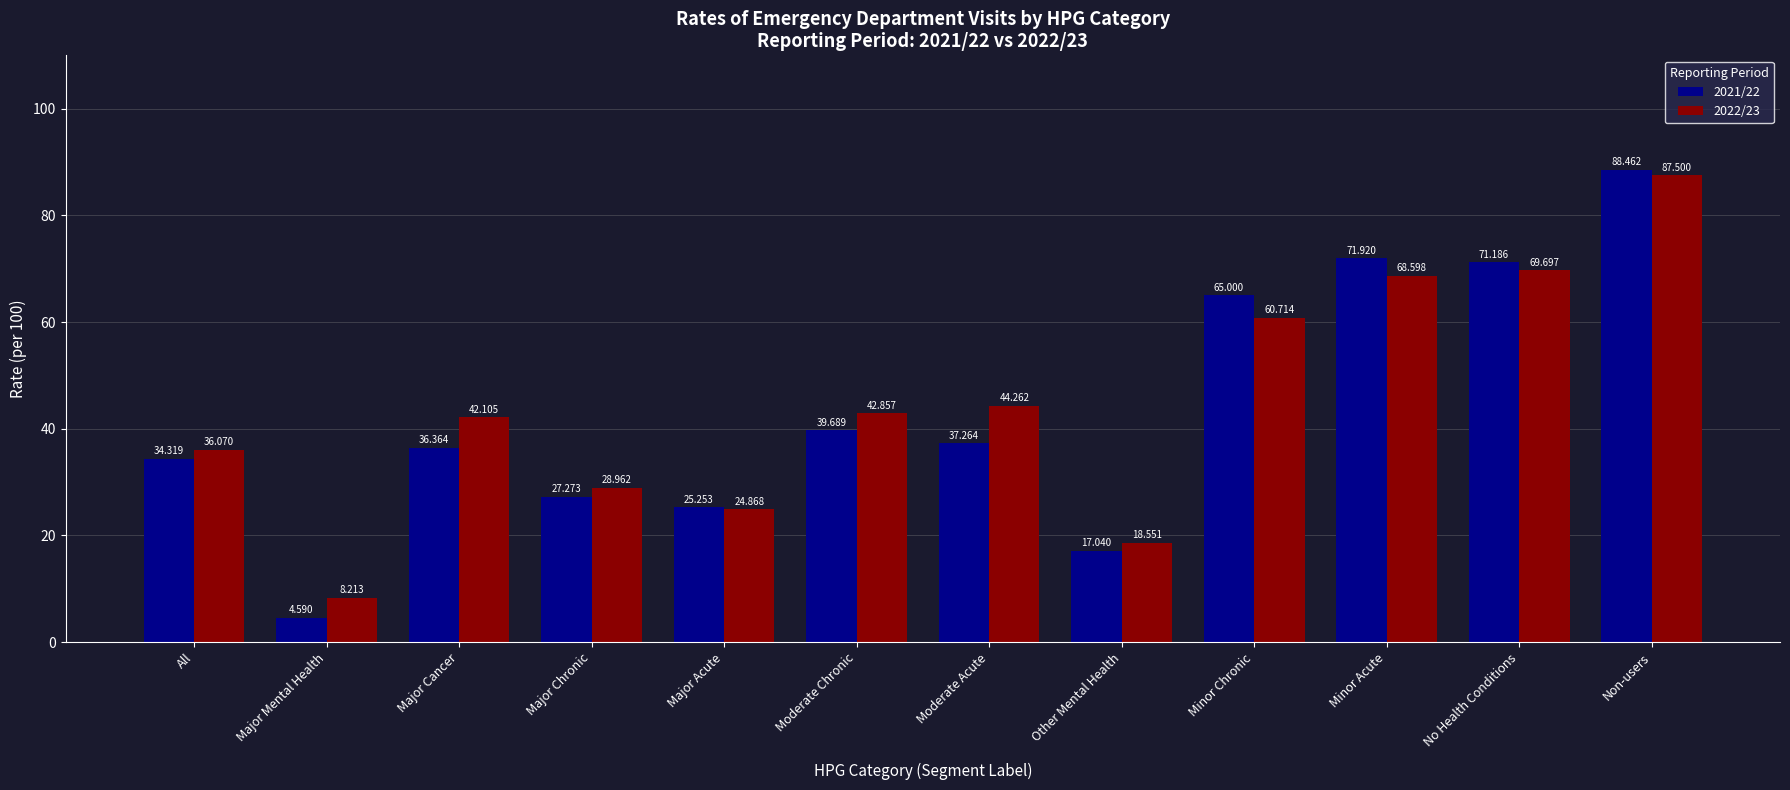

At which category is the sum across all series the highest?

Non-users